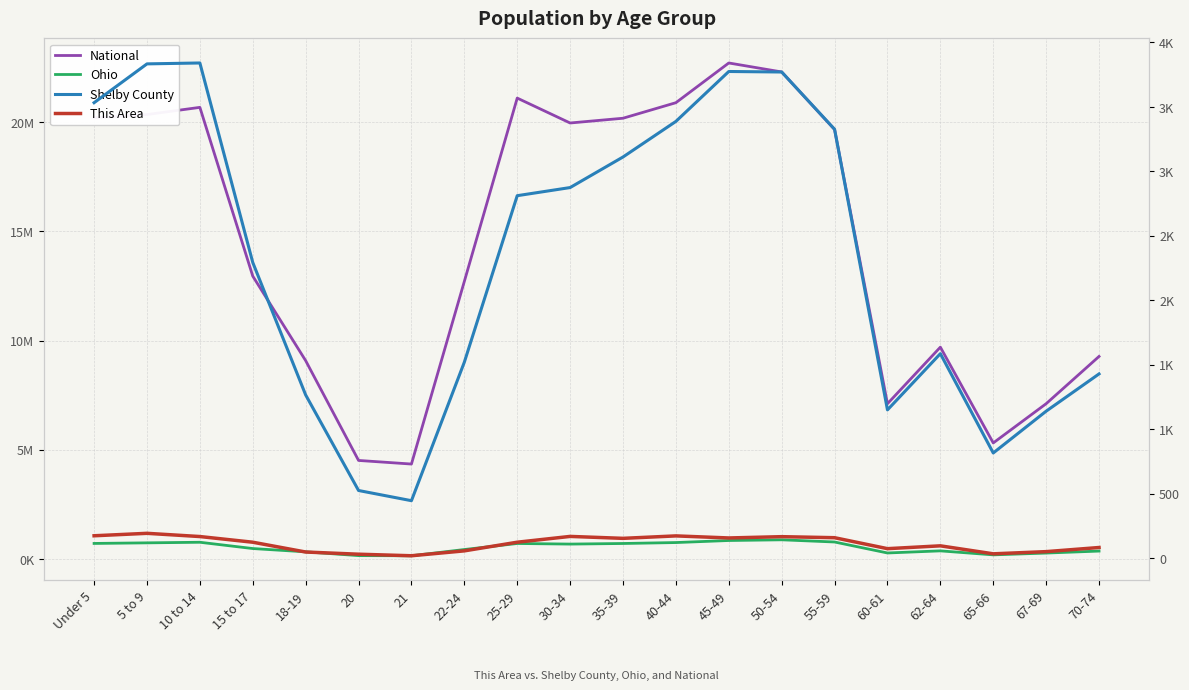

Which series has the largest range (max minus min)?

National